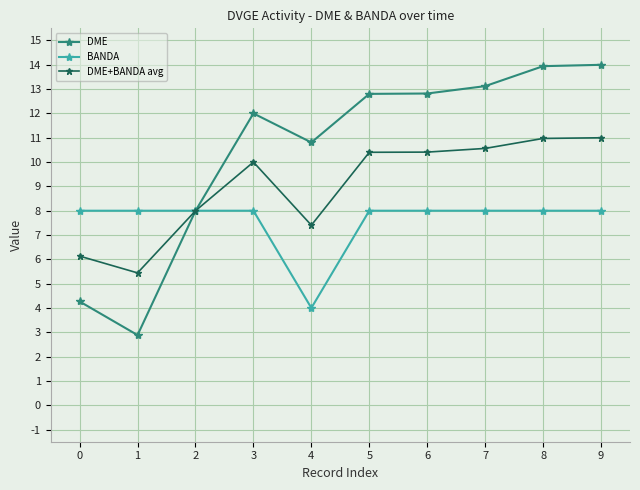

The value of DME at 1 is 1.8. True or false?

False